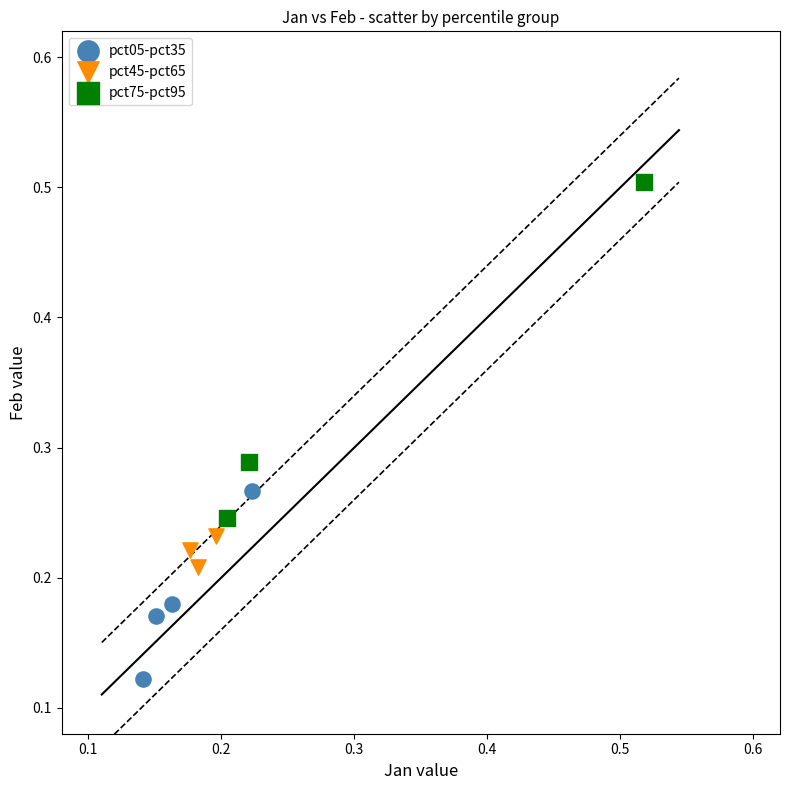

Which series contains the lowest Y value?

pct05-pct35